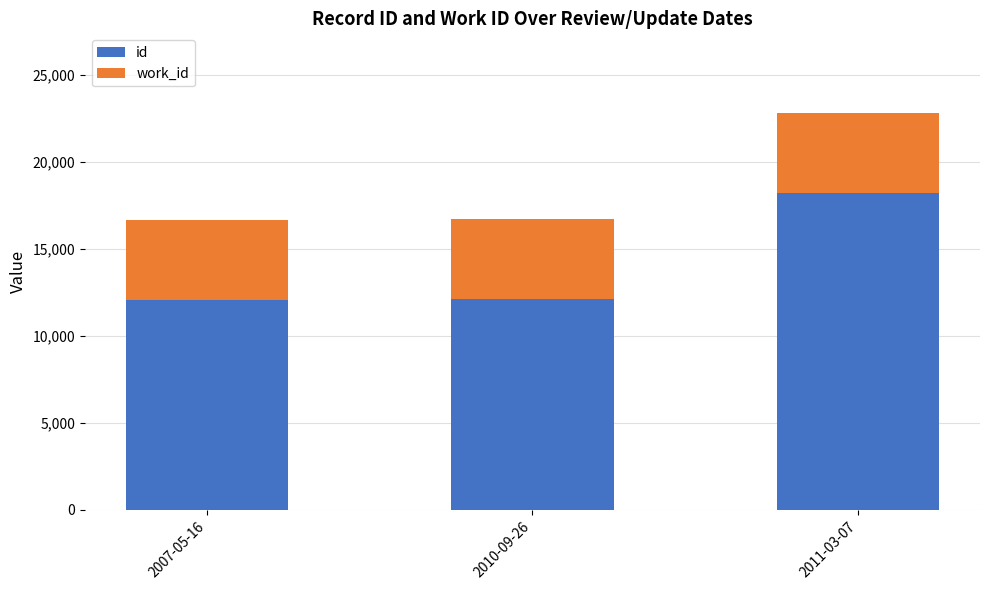

True or false: id has a value of 18223 at 2011-03-07.

True